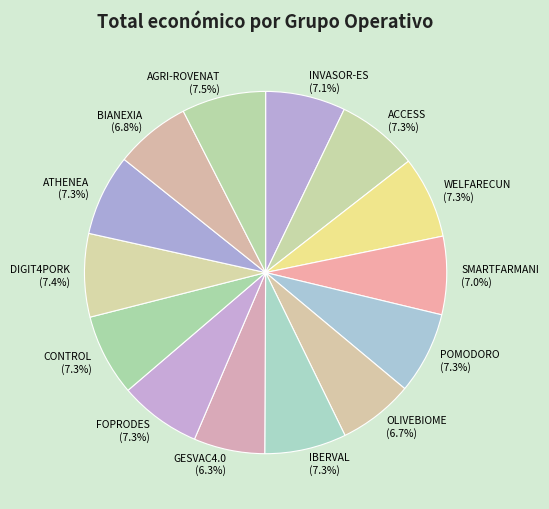

Count the number of slices in the pie.

14